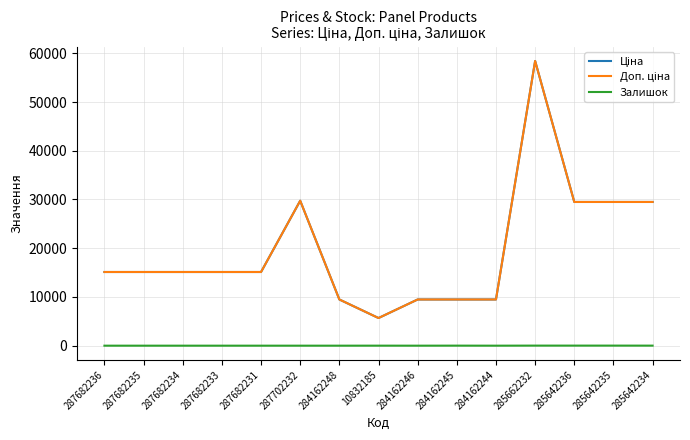

Reading left to right, extract all data points from this chart.

Ціна: 287682236=15120.0	287682235=15120.0	287682234=15120.0	287682233=15120.0	287682231=15120.0	287702232=29747.2	284162248=9480.1	10832185=5673.8	284162246=9480.1	284162245=9480.1	284162244=9480.1	285662232=58426.5	285642236=29491.5	285642235=29491.5	285642234=29491.5
Доп. ціна: 287682236=15120.0	287682235=15120.0	287682234=15120.0	287682233=15120.0	287682231=15120.0	287702232=29747.2	284162248=9480.1	10832185=5673.8	284162246=9480.1	284162245=9480.1	284162244=9480.1	285662232=58426.5	285642236=29491.5	285642235=29491.5	285642234=29491.5
Залишок: 287682236=0.0	287682235=0.0	287682234=0.0	287682233=0.0	287682231=0.0	287702232=0.0	284162248=0.0	10832185=4.0	284162246=0.0	284162245=8.0	284162244=0.0	285662232=14.0	285642236=14.0	285642235=13.0	285642234=9.0